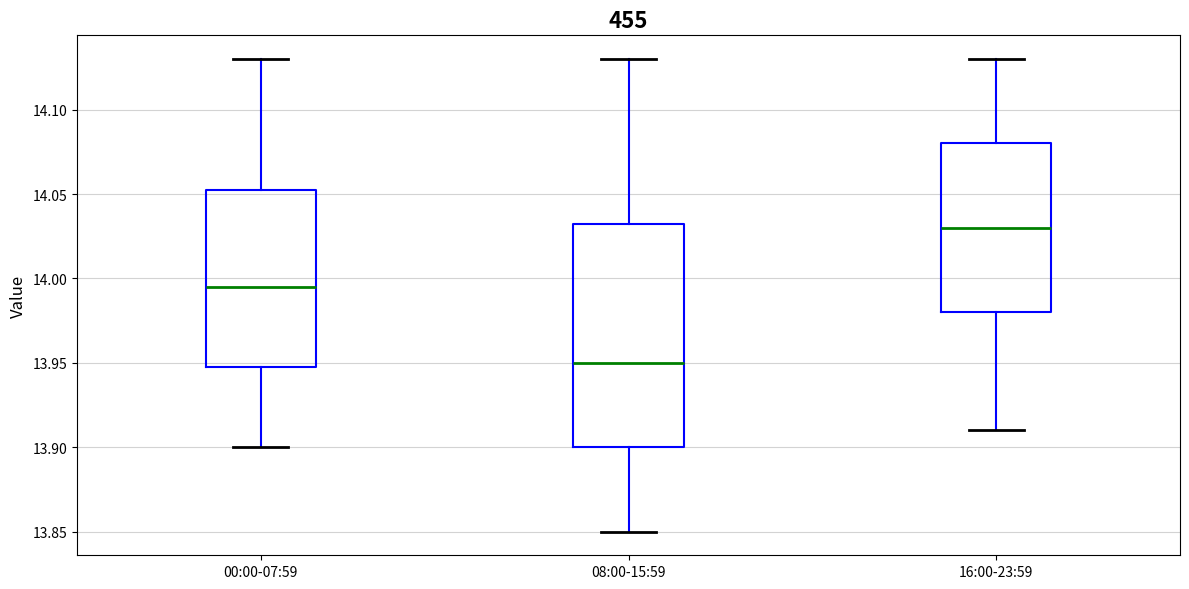

Which box is the tallest, from its lower edge to its upper edge?

08:00-15:59